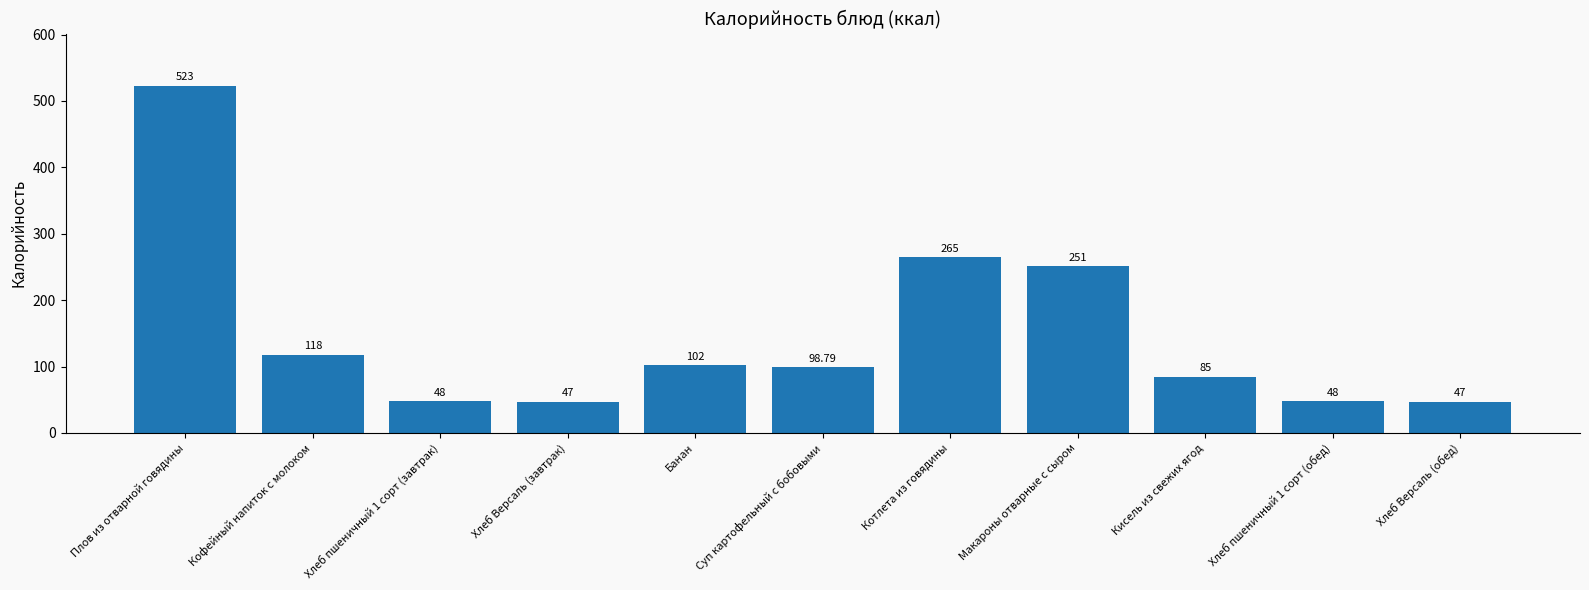

Reading left to right, list all the values displayed in this chart.

523.0	118.0	48.0	47.0	102.0	98.8	265.0	251.0	85.0	48.0	47.0